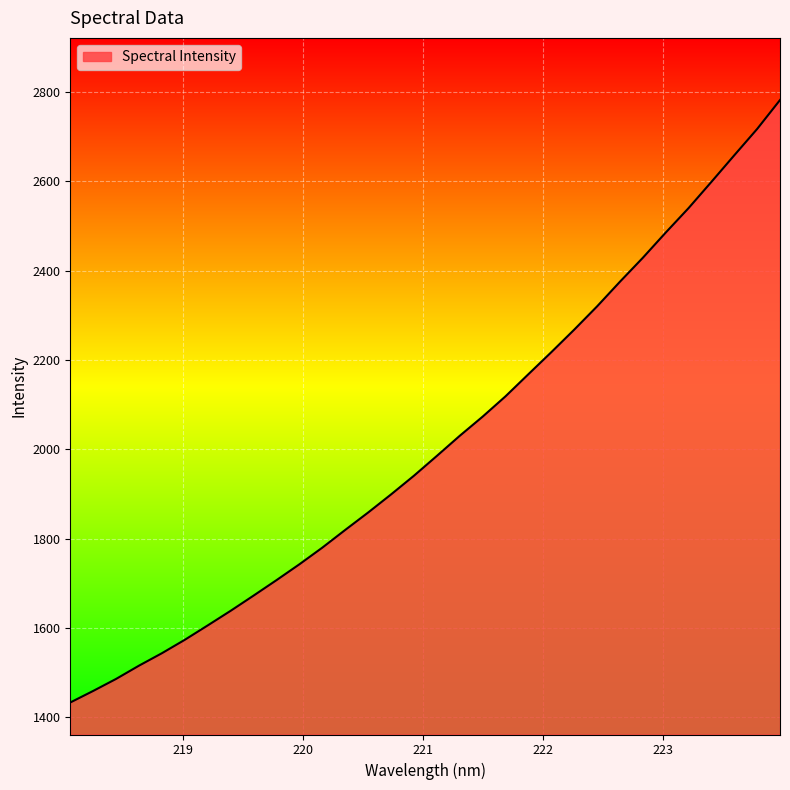

What is the difference between the maximum and minimum values?

1348.8